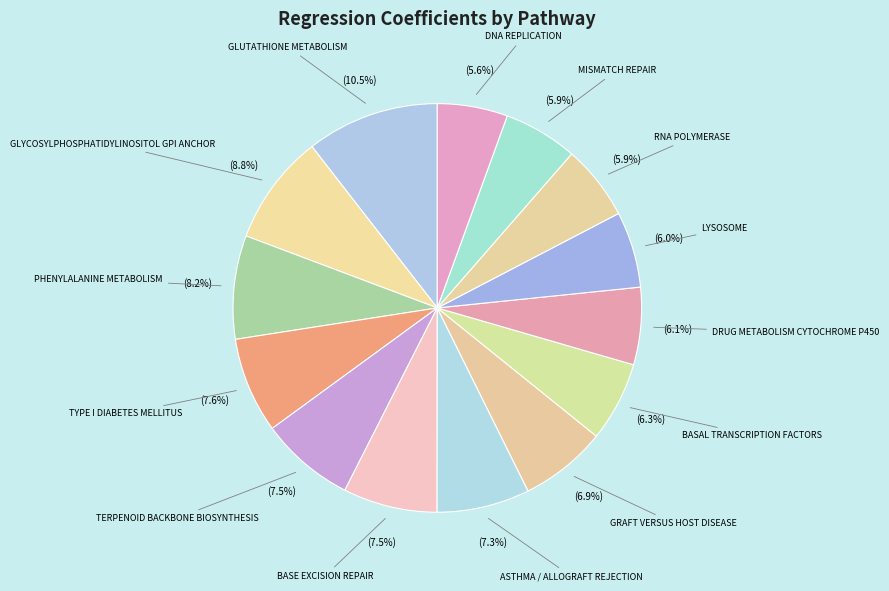

How many segments does this pie chart have?

14